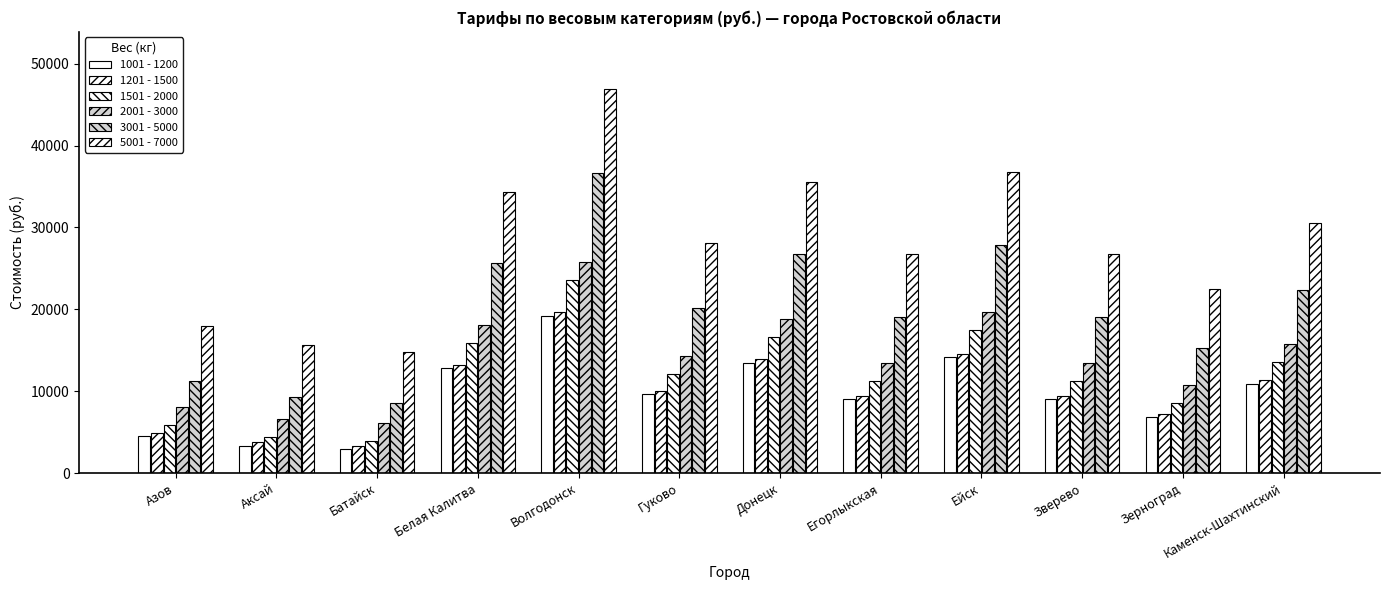

What is the label of the 10th bar from the left?

Зверево